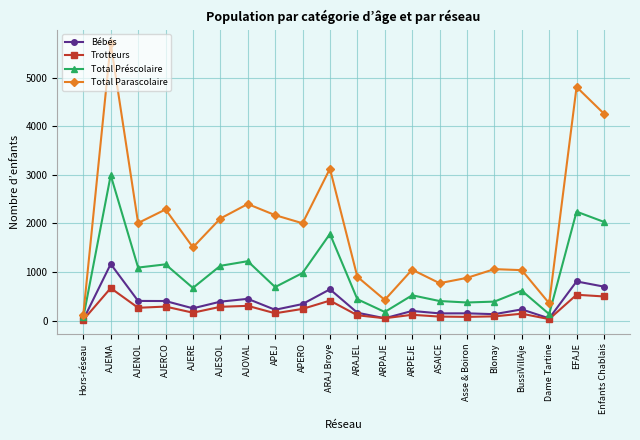

What is the difference between the maximum and minimum values in the Bébés series?

1144